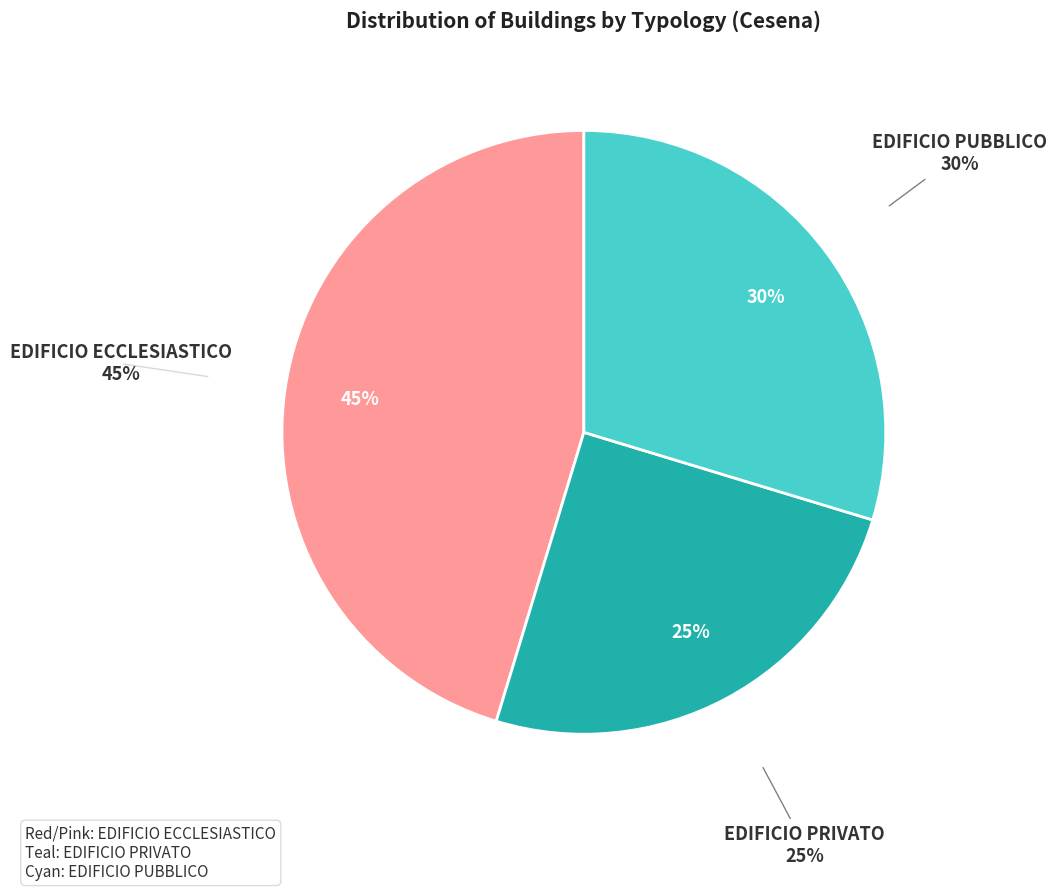

Does any single category account for the majority?

No